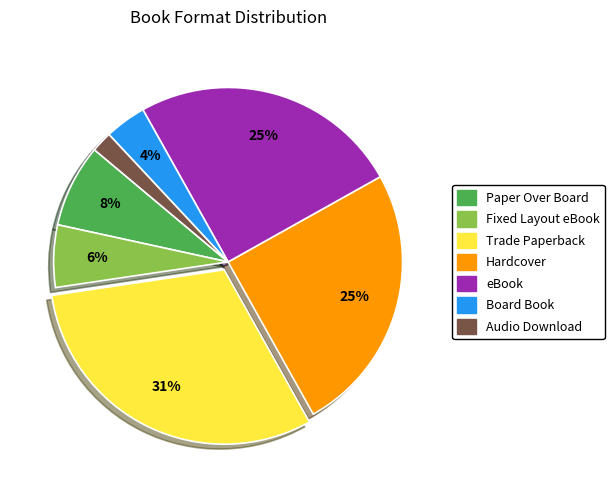

Does Fixed Layout eBook account for over 50% of the chart?

No